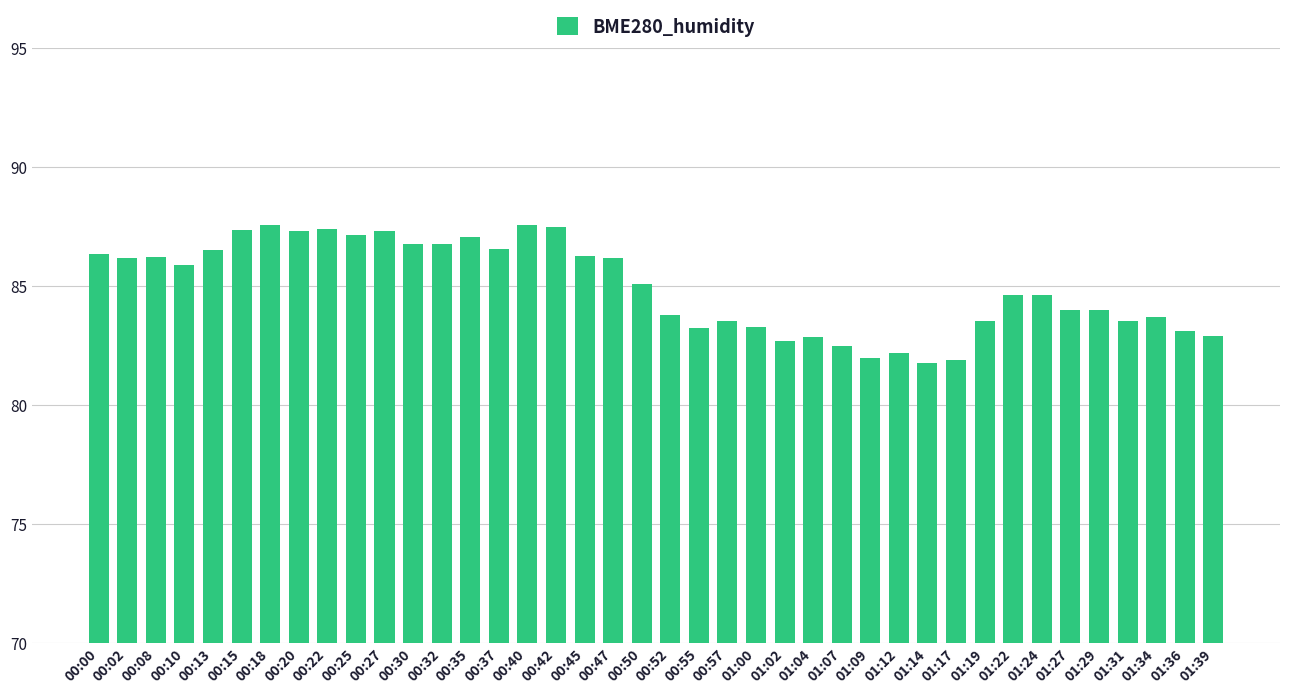

What is the change in value from 00:08 to 00:55?

-3.0